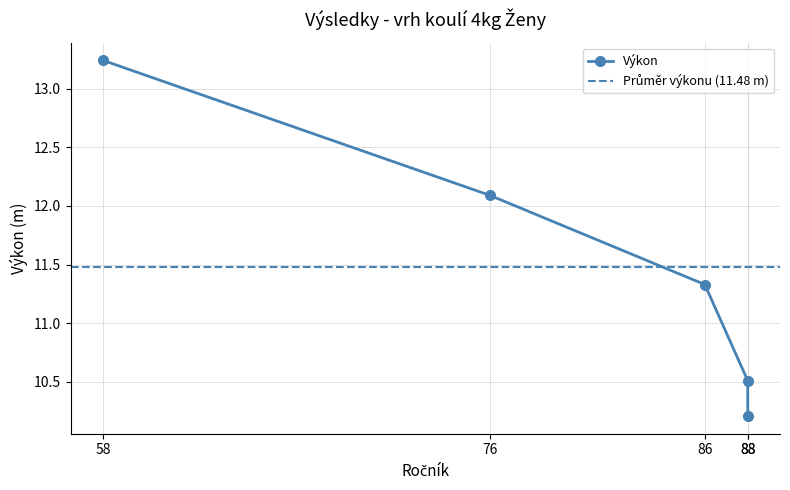

Reading left to right, transcribe all the data shown in this chart.

13.2	12.1	11.3	10.5	10.2